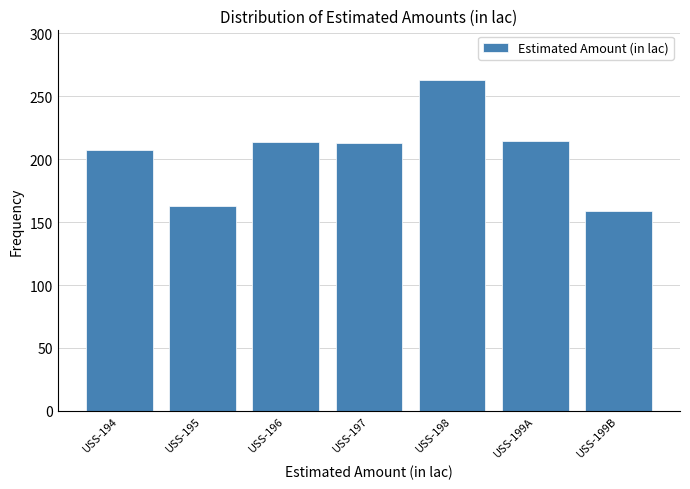

Between USS-197 and USS-195, which is larger?

USS-197